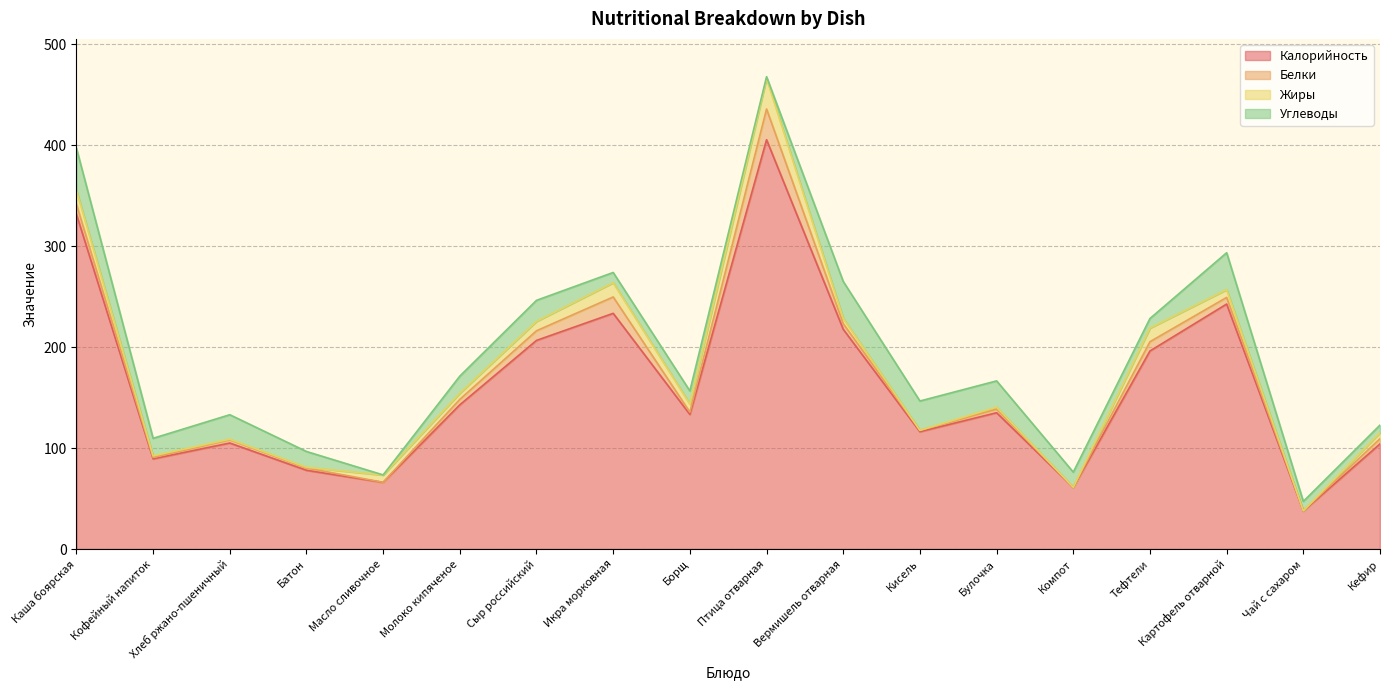

Is it true that Калорийность equals 25.9 at Компот?

False